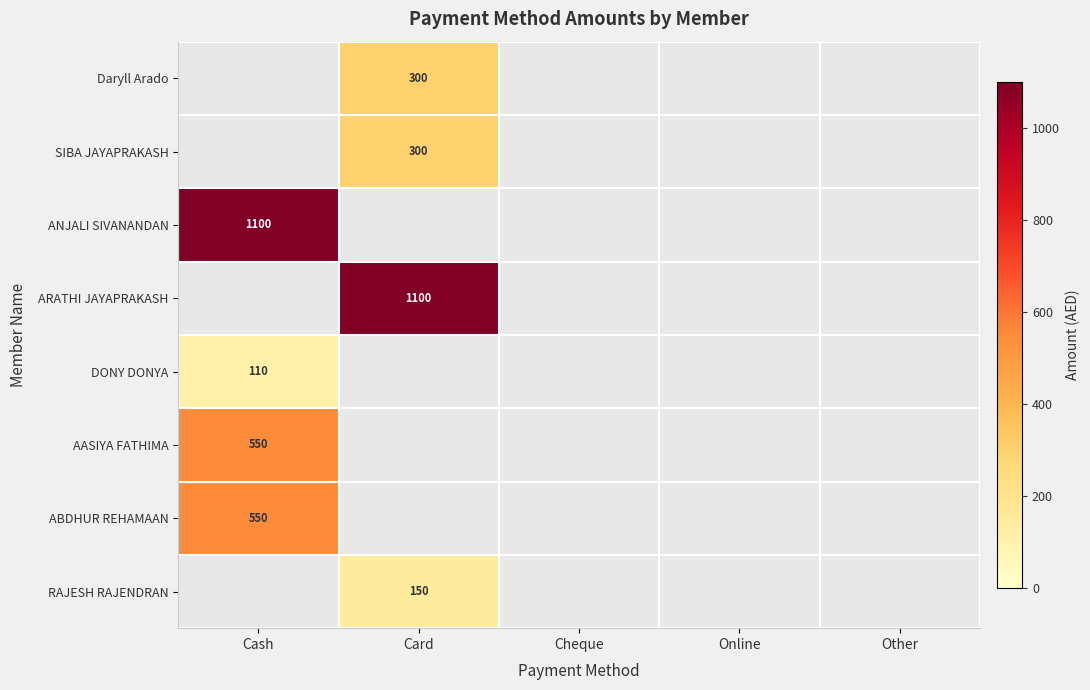

Which category has the lowest value across all series?

Cash